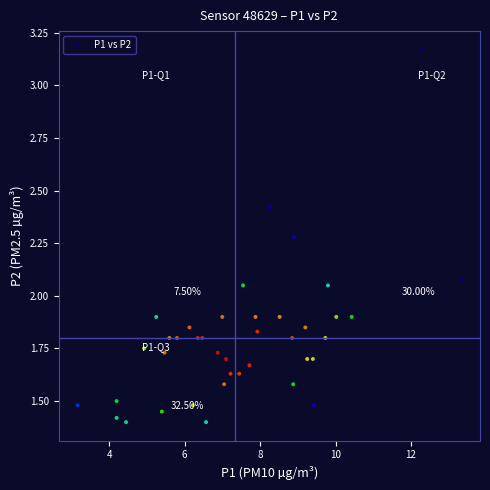

What is the range of X values (max minus min)?

10.2